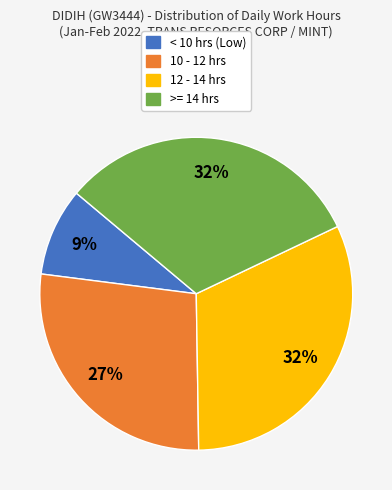

Is there any slice that represents more than half of the pie?

No